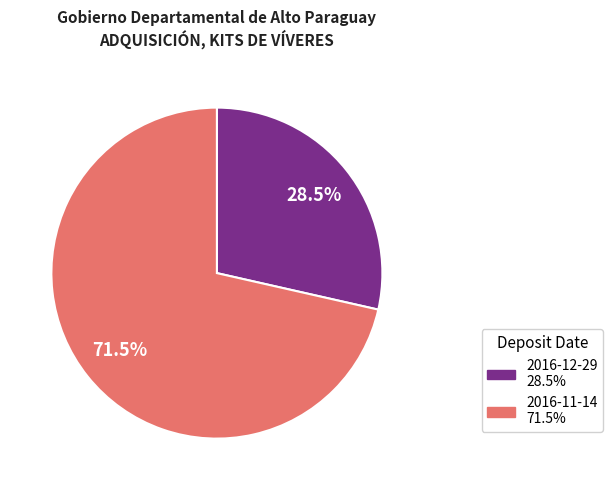

How many slices are in this pie chart?

2